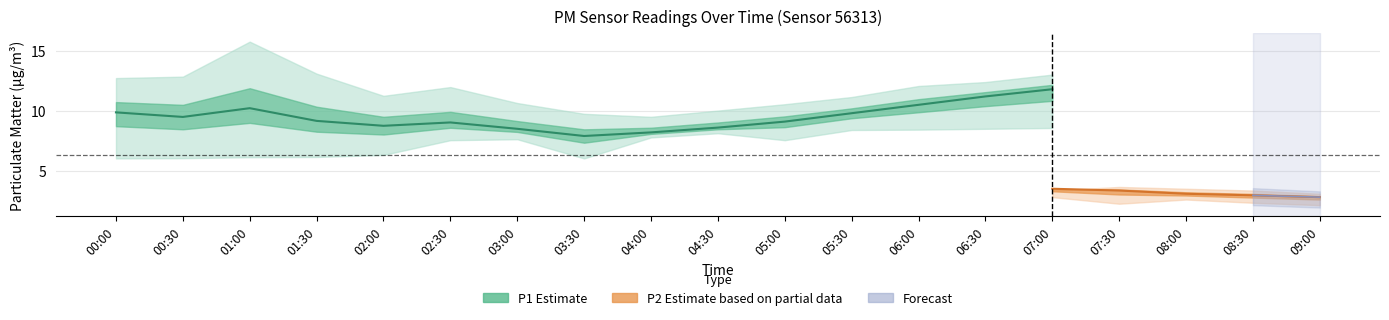

What is the approximate value of P1_upper at 07:00?

13.0